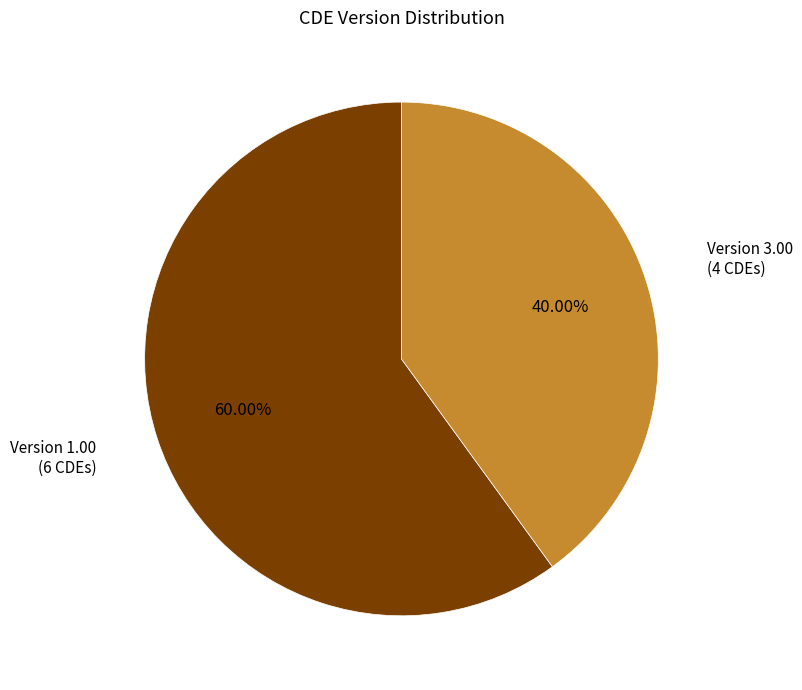

Approximately how many times larger is the value at Version 1.00 (6 CDEs) compared to Version 3.00 (4 CDEs)?

1.5